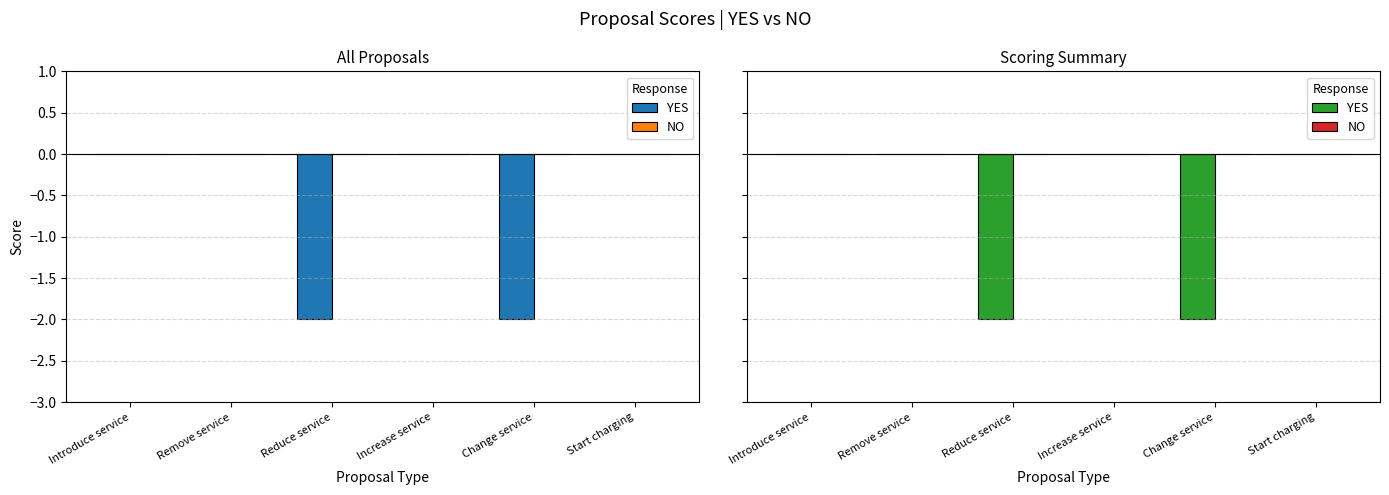

What is the difference between the maximum and minimum values in the YES series?

2